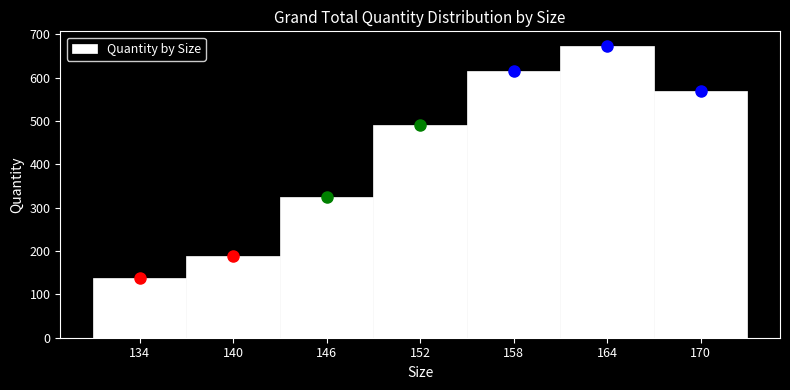

Reading left to right, extract all data points from this chart.

134=138	140=188	146=325	152=491	158=616	164=673	170=568